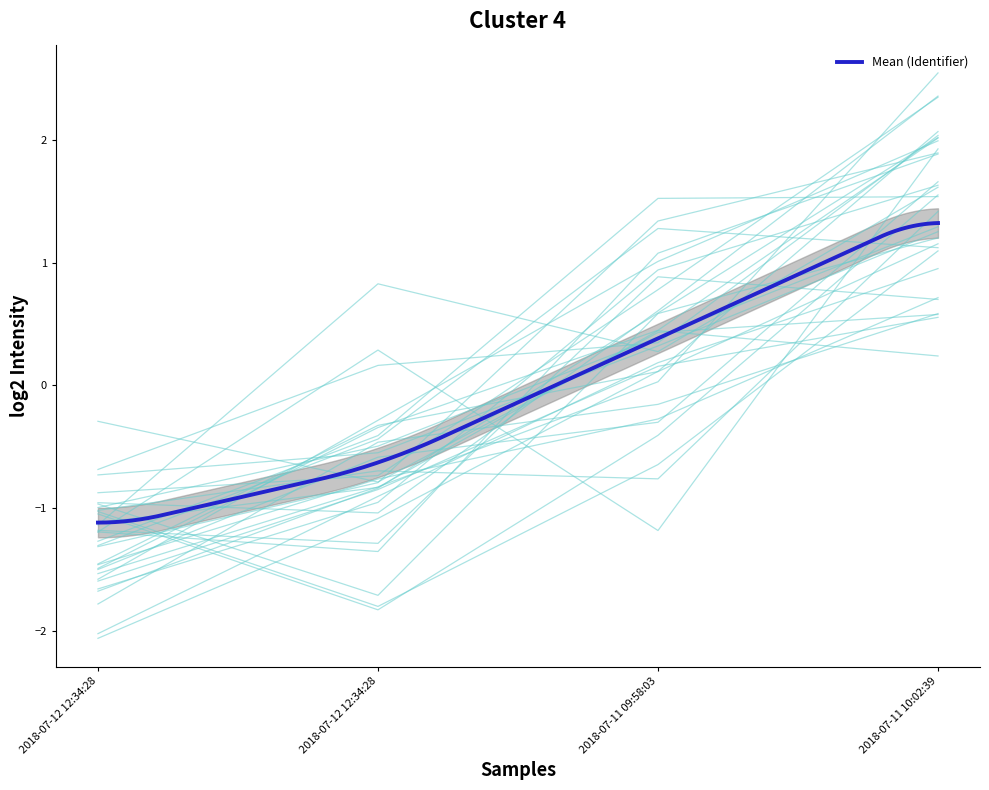

True or false: there are more than 2 points higher than both neighbors.

False